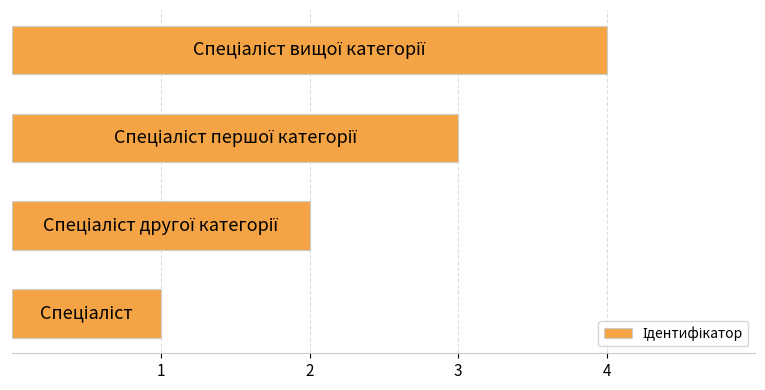

What is the greatest value displayed?

4